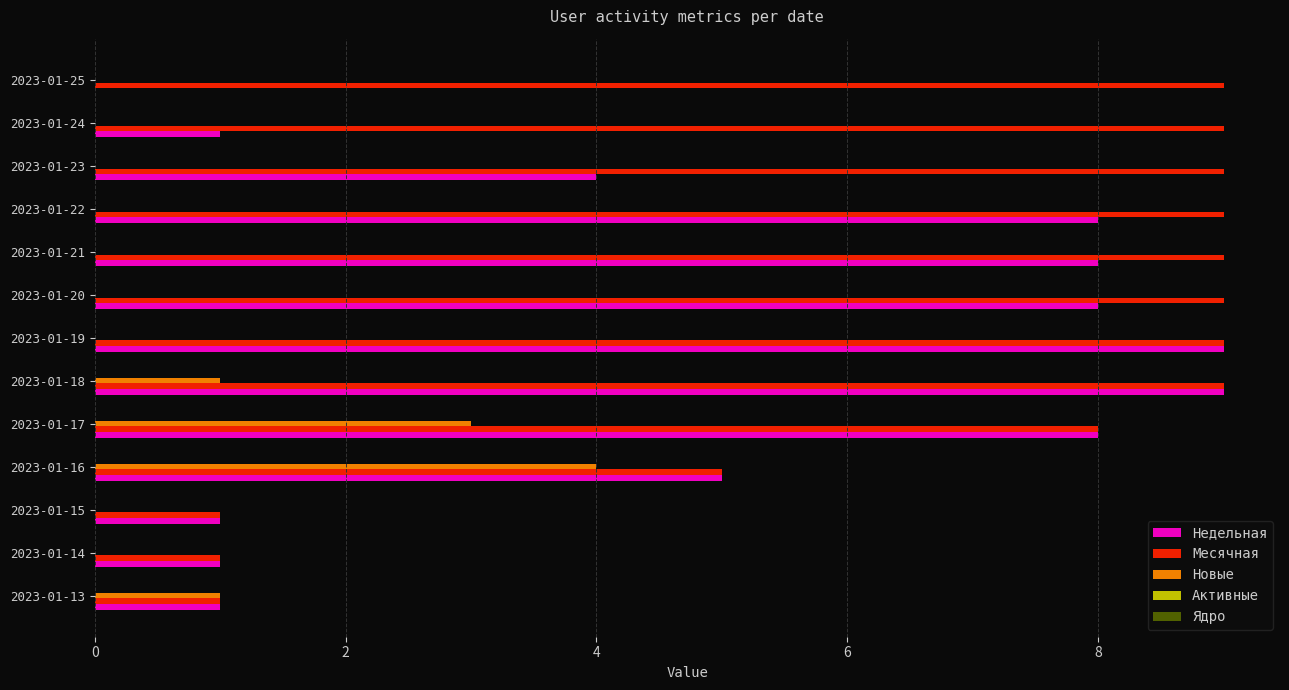

Is it true that Месячная equals 5 at 2023-01-21?

False